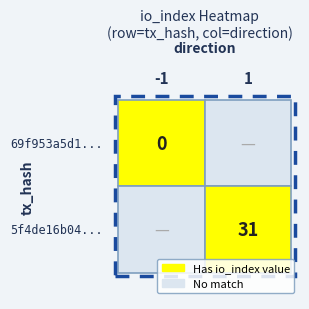

Between io_index and direction, which is larger?

io_index